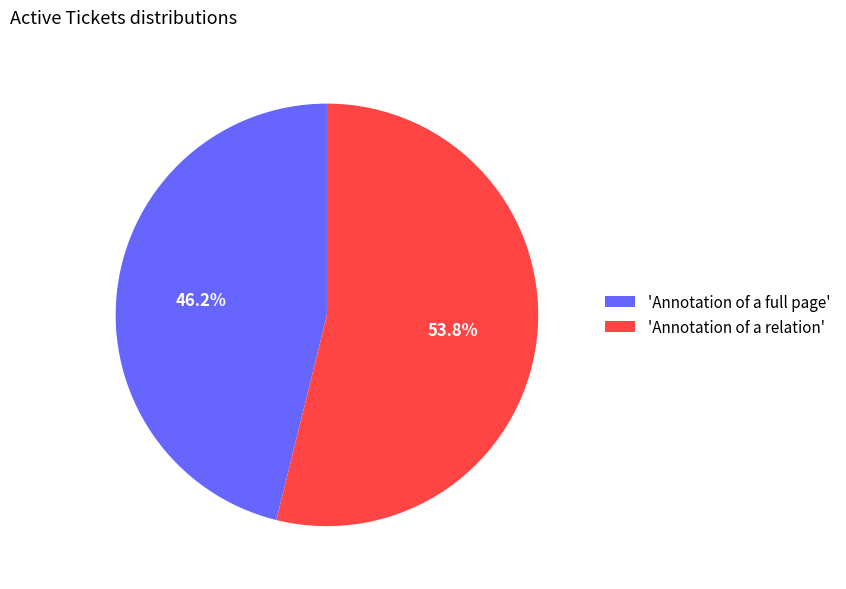

Which has a higher value, 'Annotation of a full page' or 'Annotation of a relation'?

'Annotation of a relation'